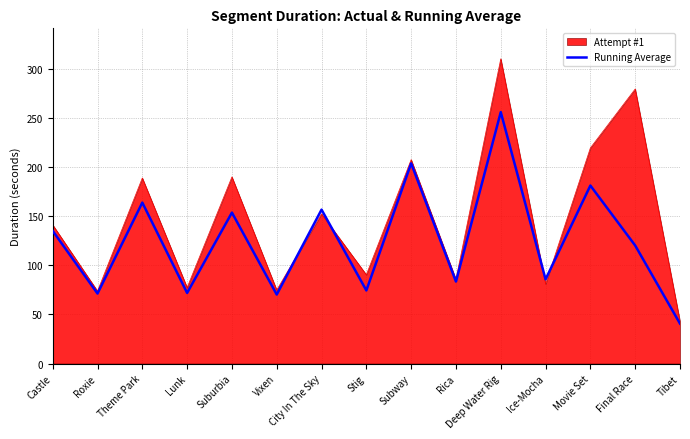

Which series has the largest range (max minus min)?

Attempt #1